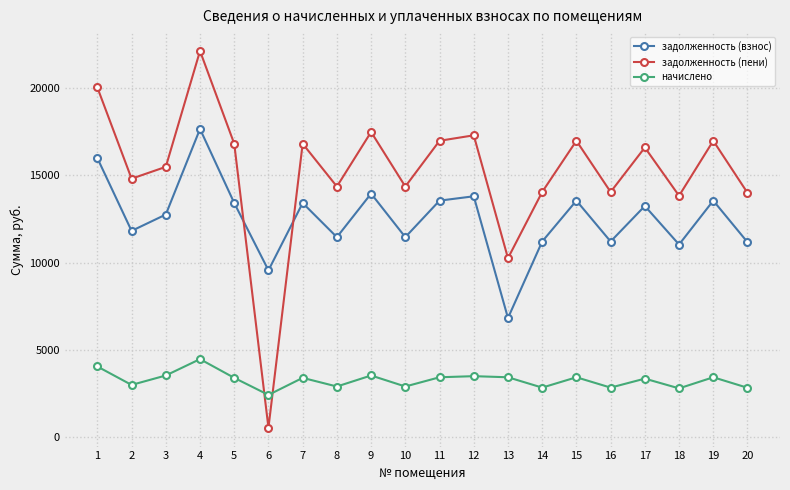

What is the approximate value of начислено at 15?

3431.2